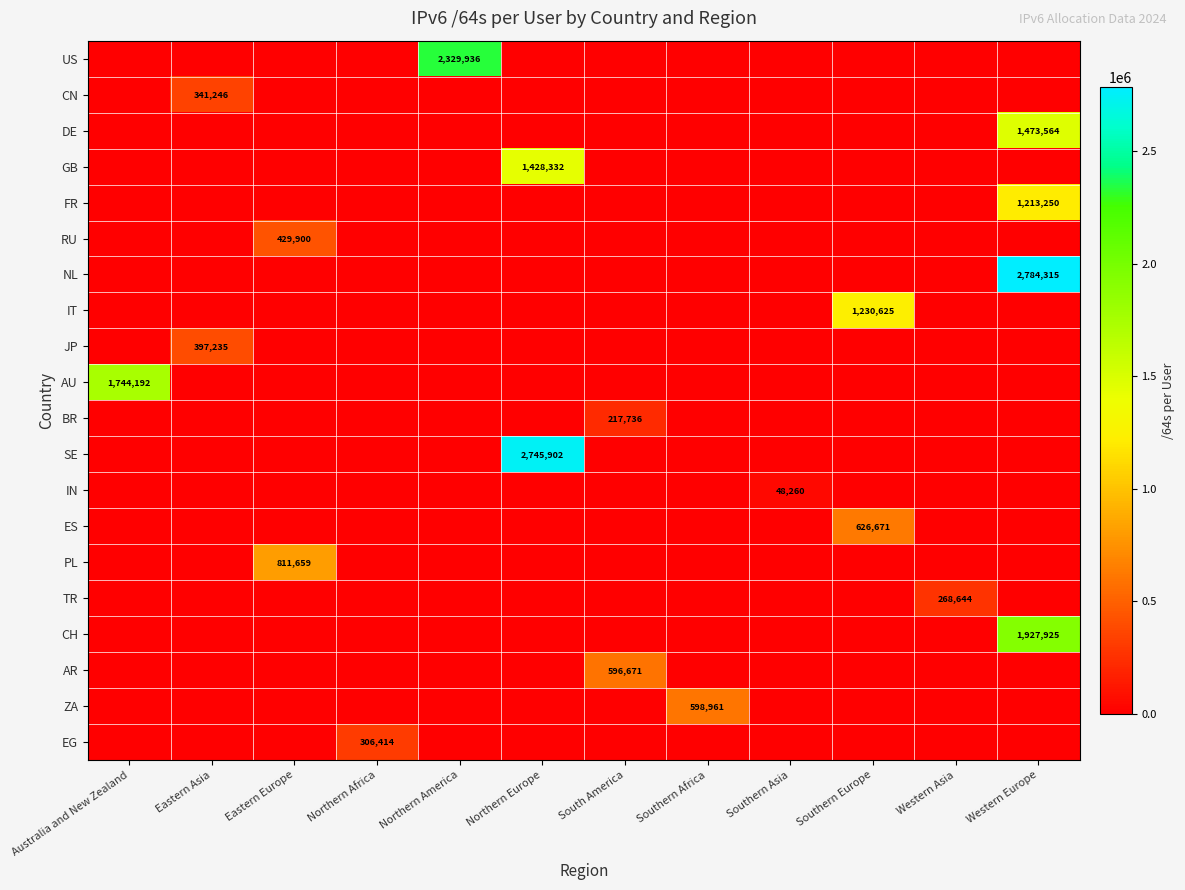

At which category is the sum across all series the highest?

Western Europe